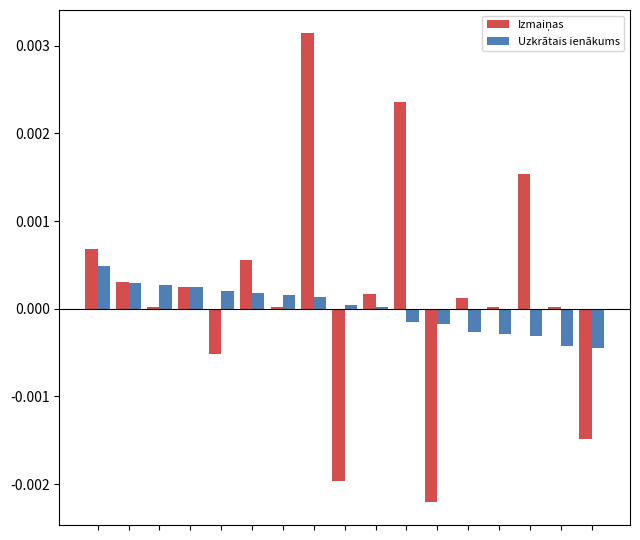

How many values in the Uzkrātais ienākums series are below 0?

7